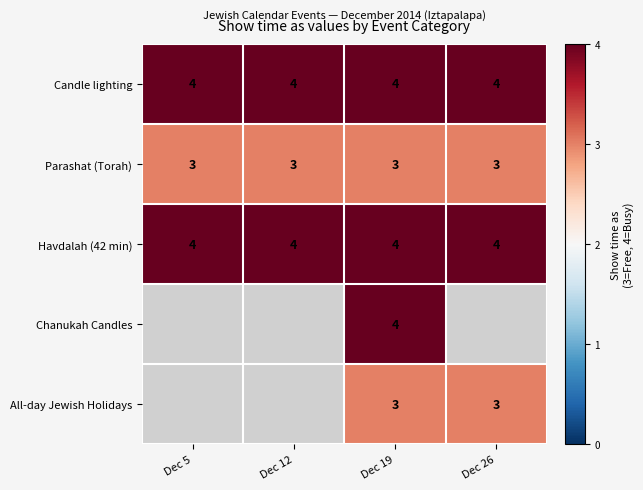

Between Dec 19 and Dec 26, which is larger?

Dec 19